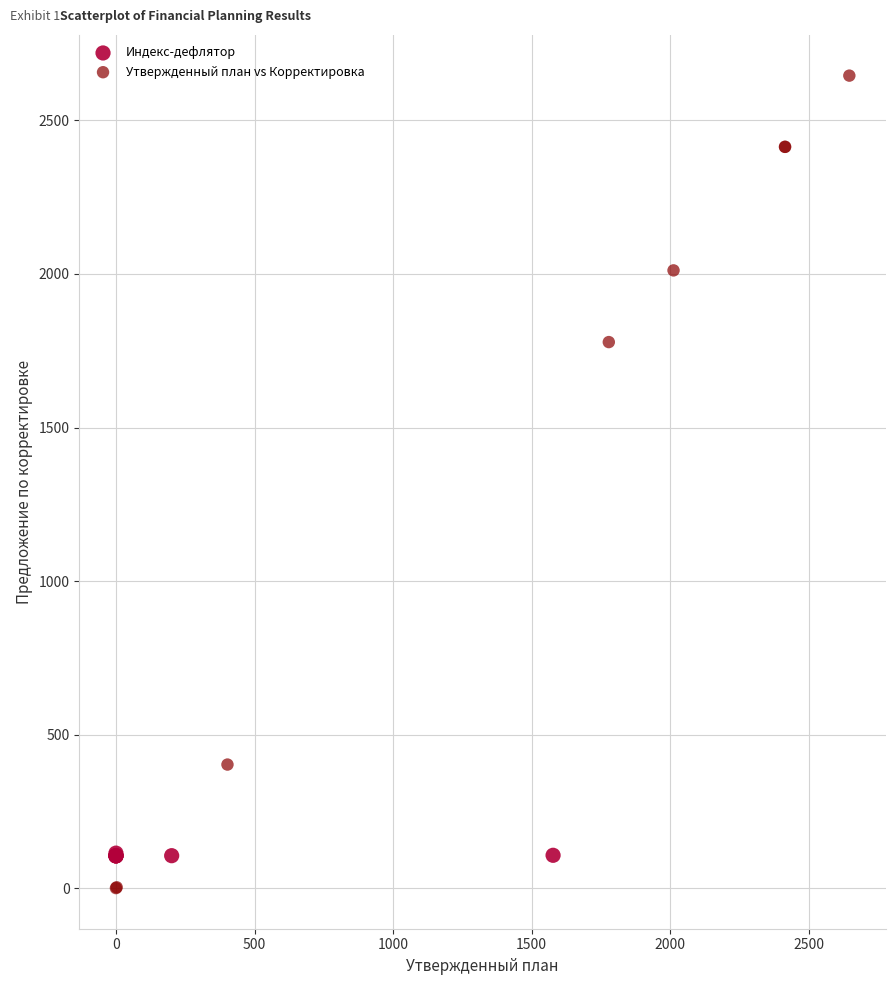

Which series reaches the maximum Y coordinate?

Утвержденный план vs Корректировка